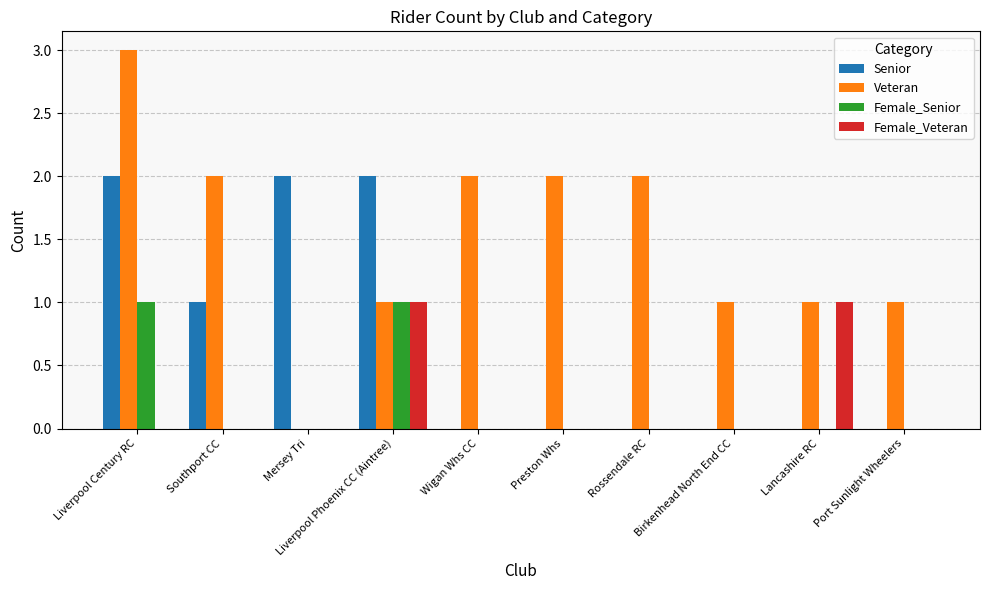

Read the Senior value at Mersey Tri.

2